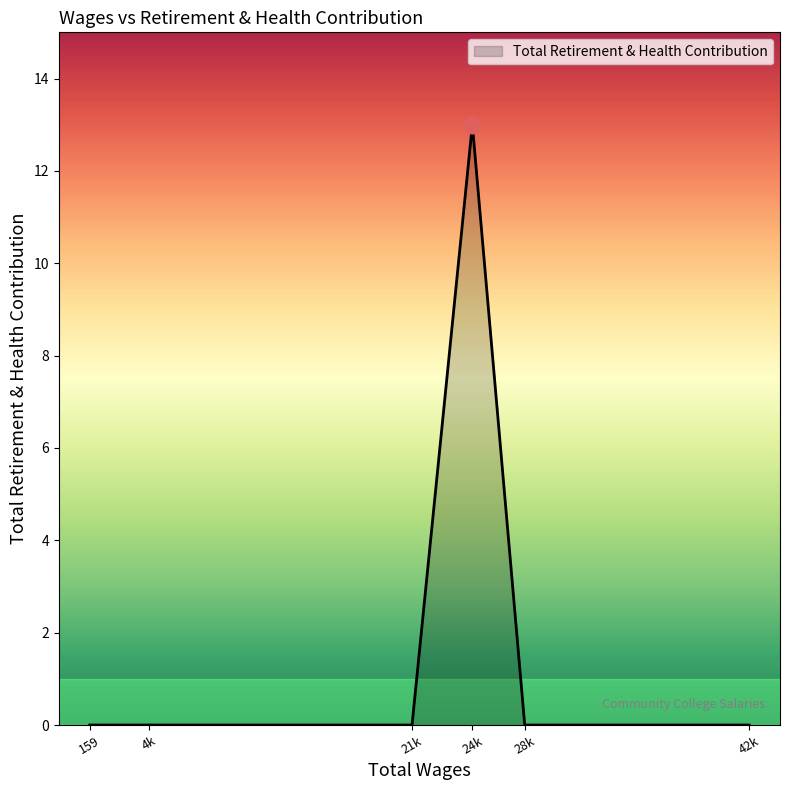

What is the greatest value displayed?

13